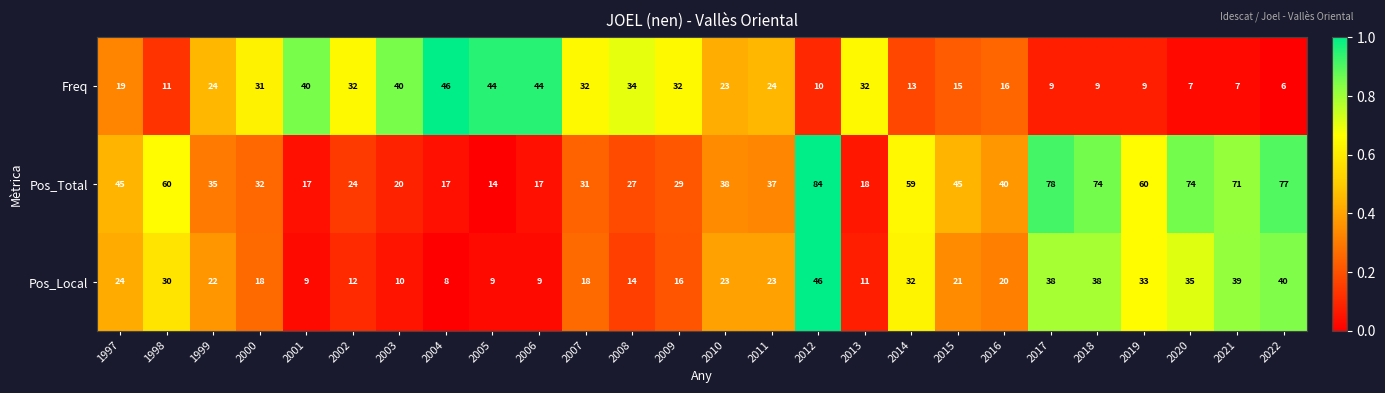

Which series has the largest total across all categories?

Pos_Total